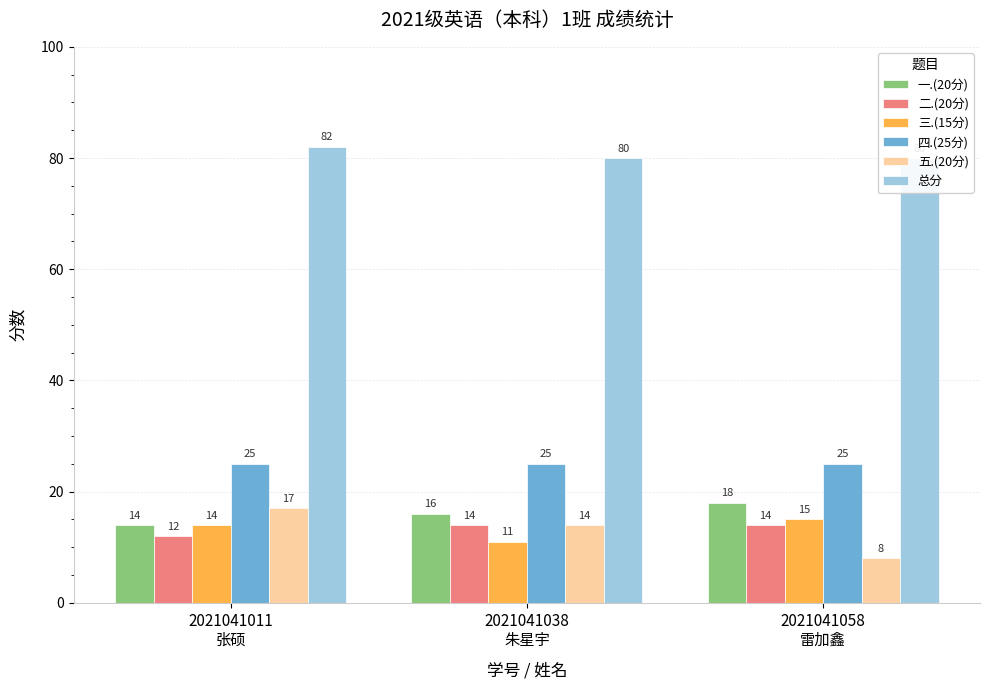

What is the minimum value for 总分?

80